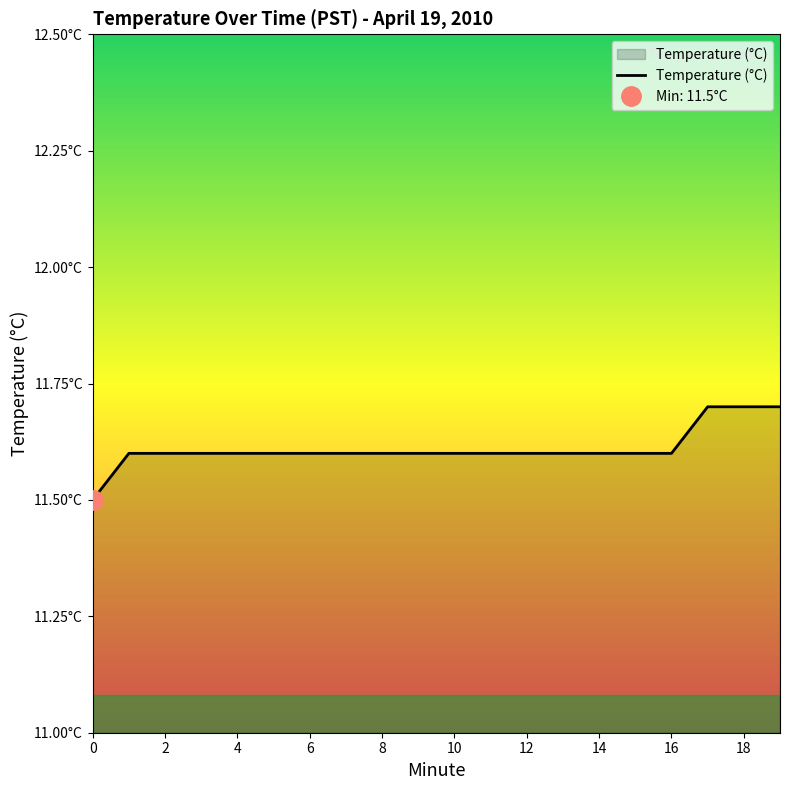

The chart shows a value of 16.8 at 7. True or false?

False